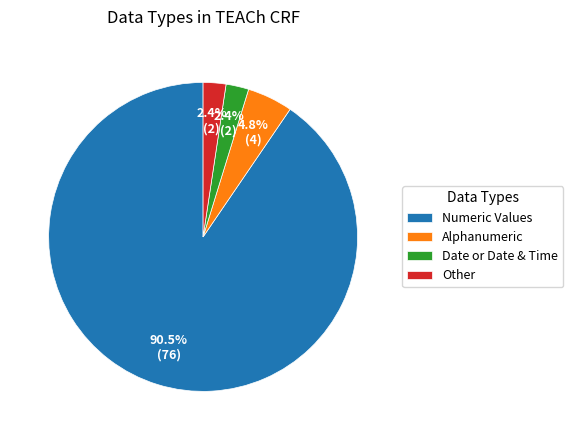

Count the number of slices in the pie.

4